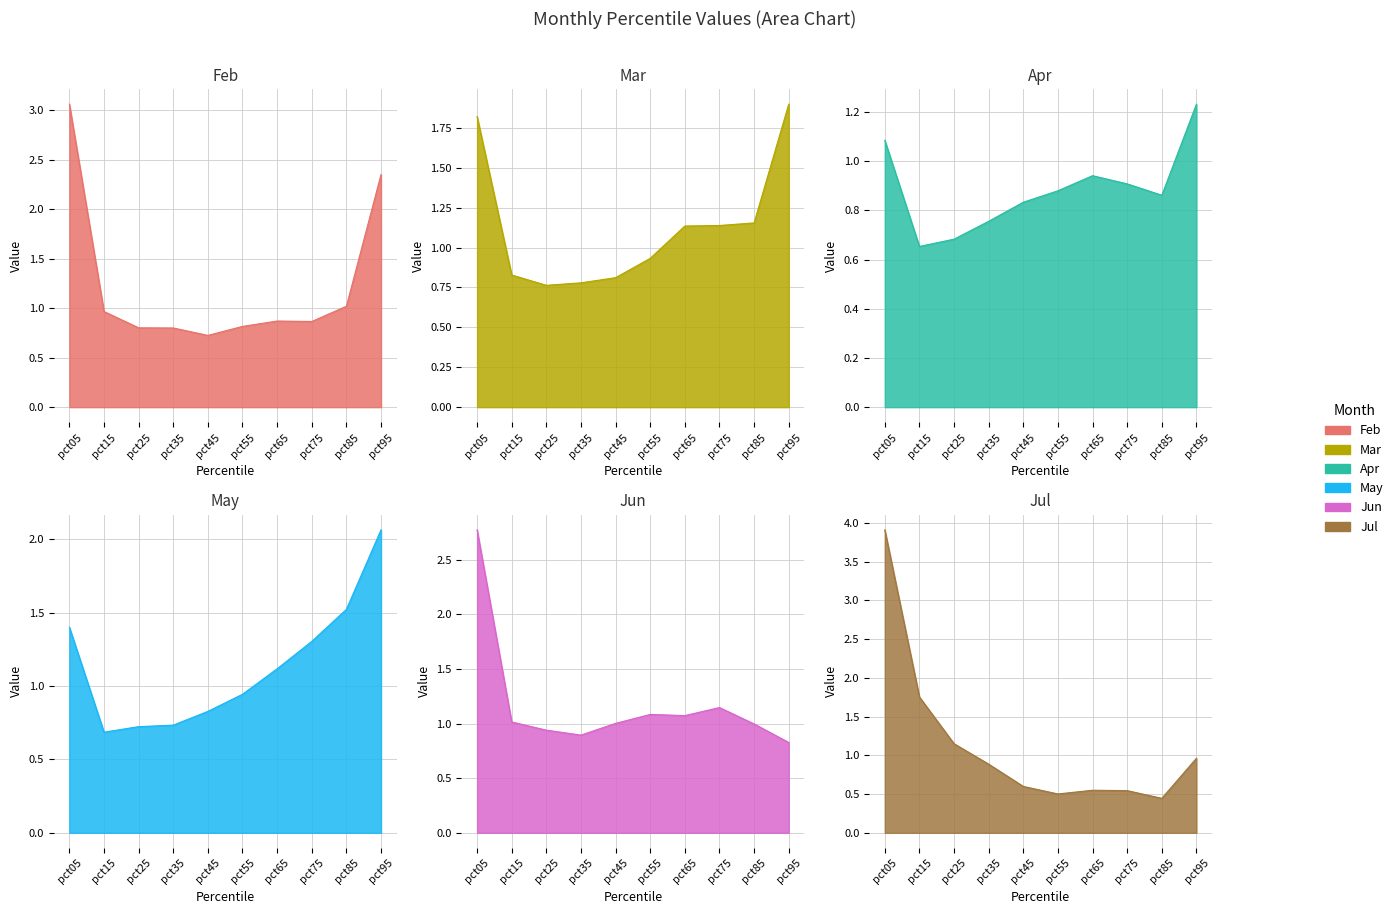

Where do Jun and Mar first cross each other?

pct55 and pct65